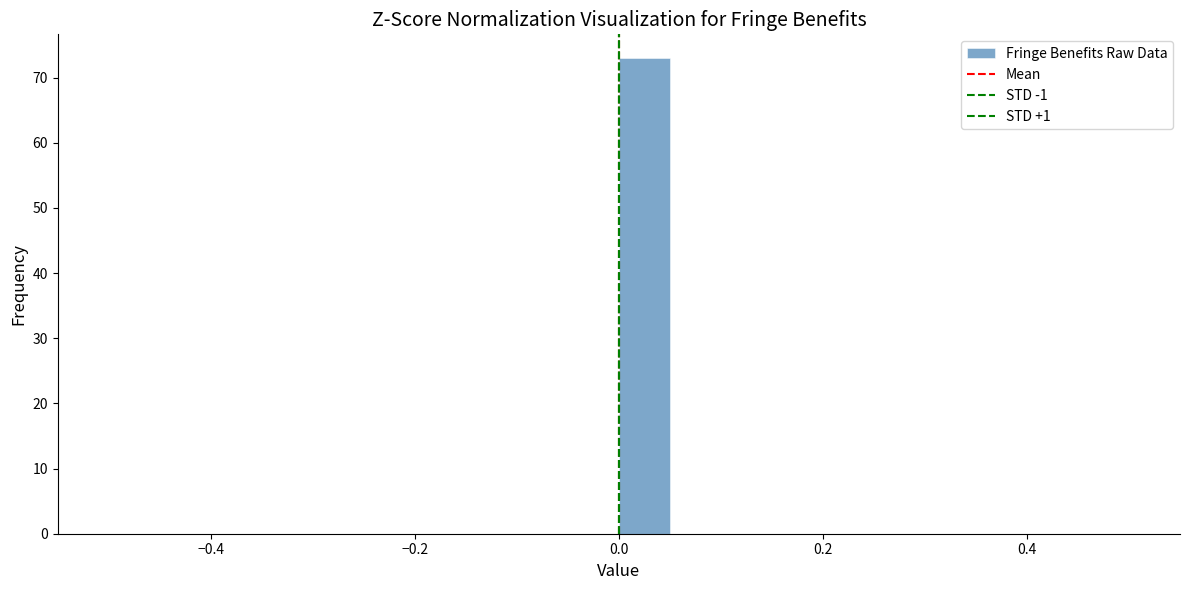

Around what value on the x-axis is the tallest bar? Give the approximate position of its centre, as read against the axis.

0.02